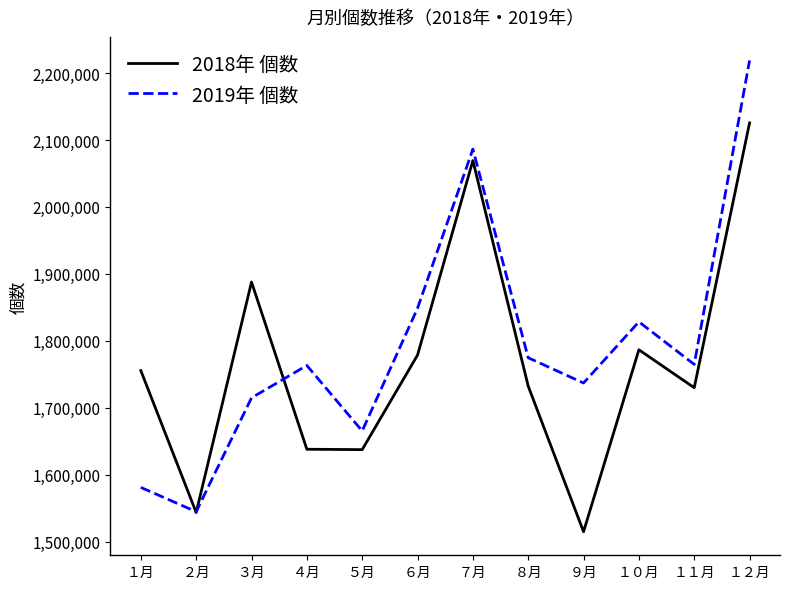

In 2018年 個数, how many points are lower than both neighbors (excluding endpoints)?

4